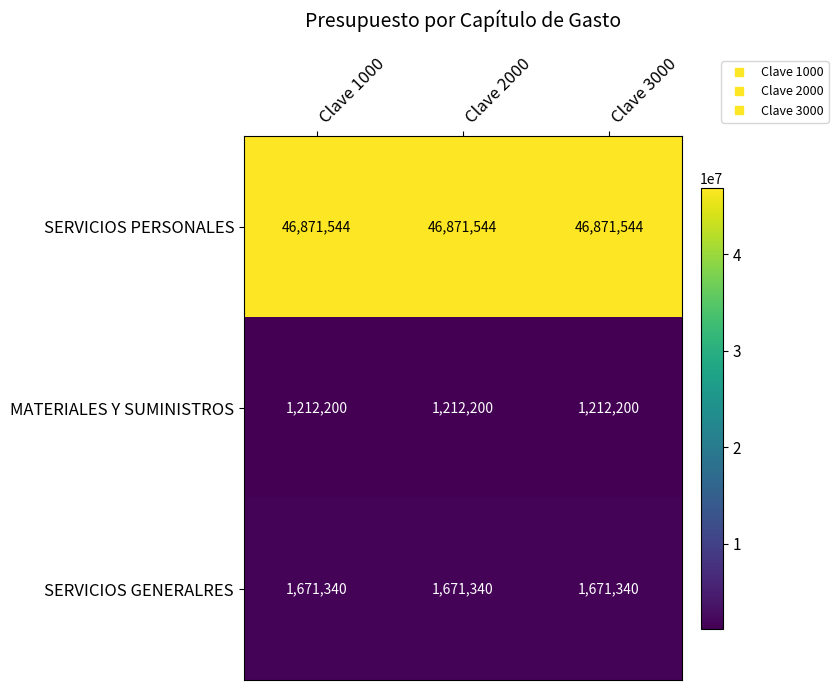

At how many categories does at least one series exceed 32949652?

3